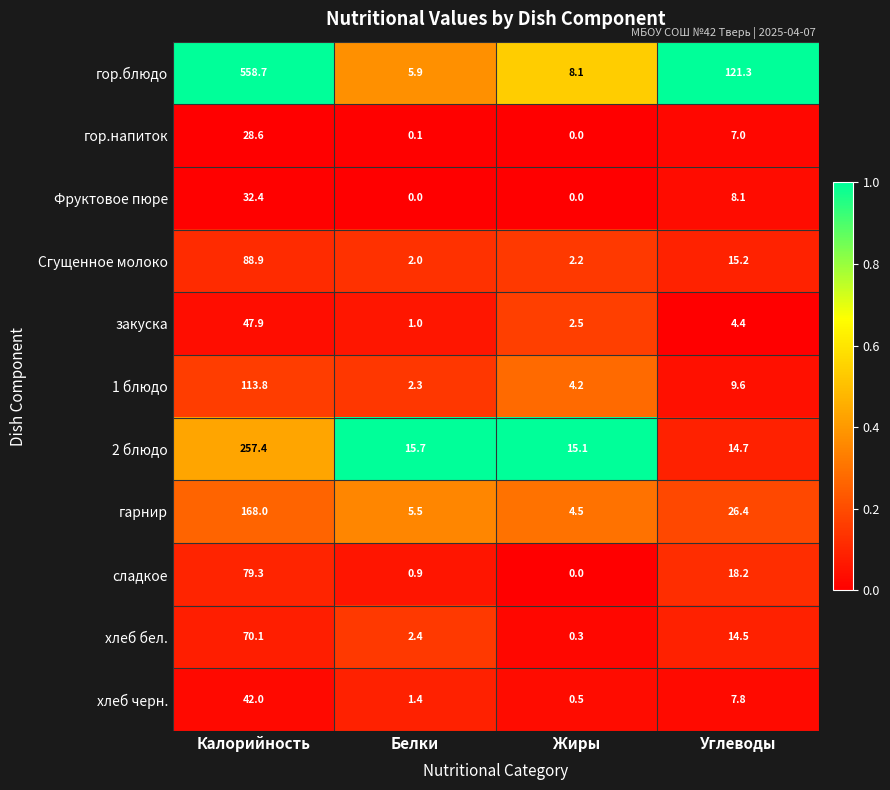

At which category is the sum across all series the highest?

Калорийность